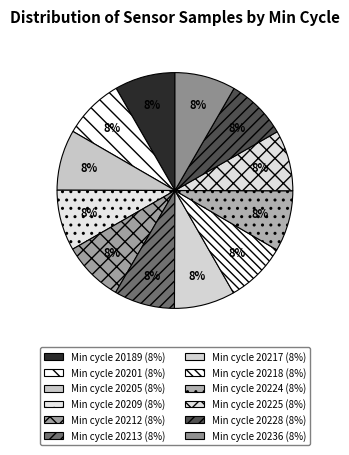

Count the number of slices in the pie.

12